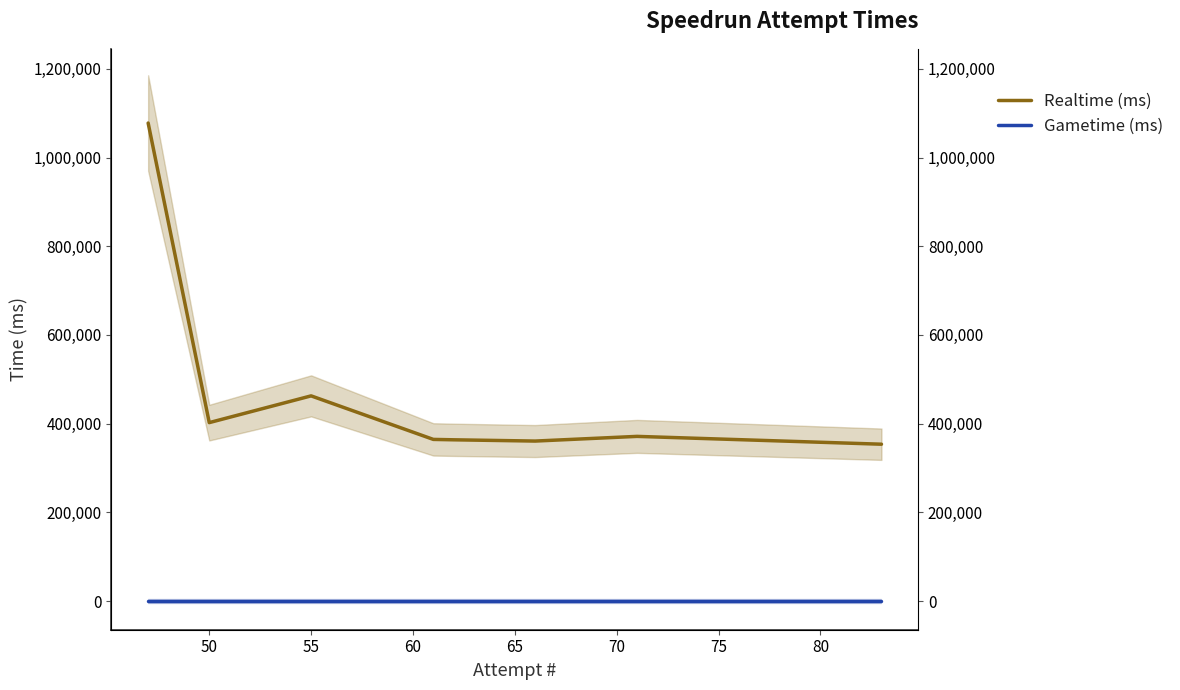

Between 80 and 75, which is larger?

75